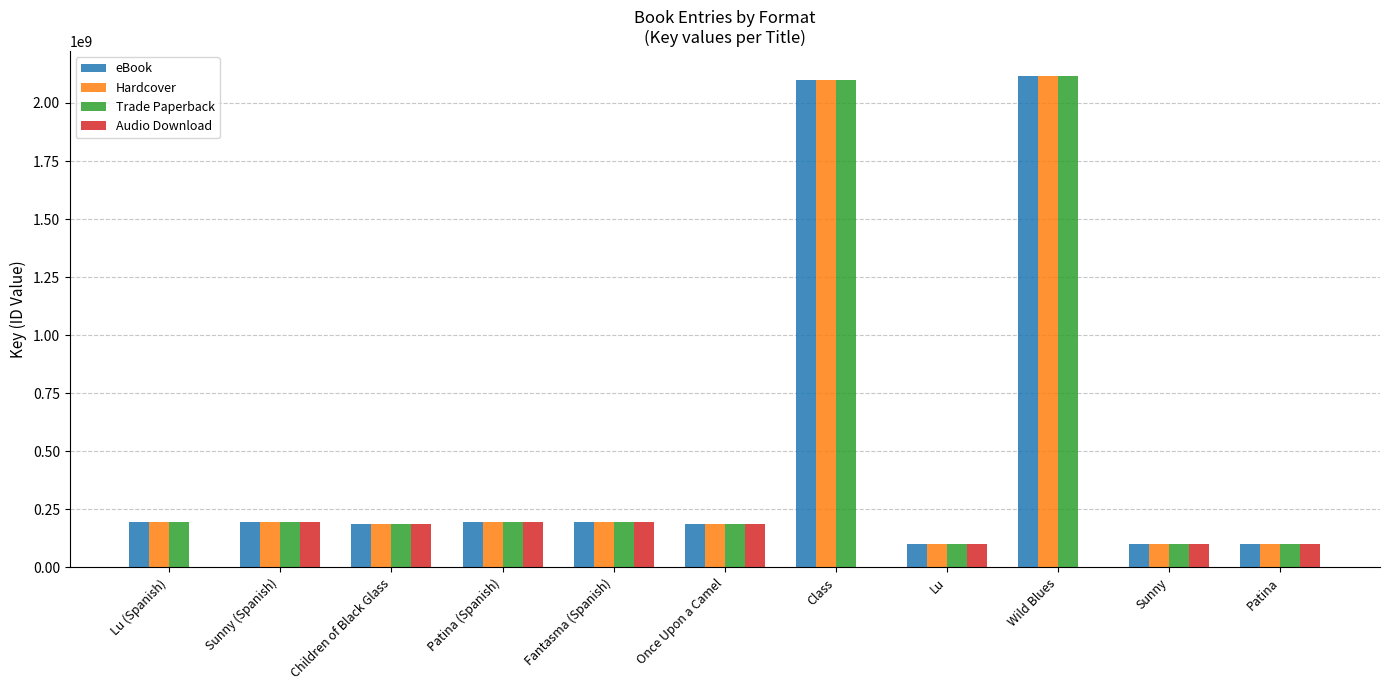

At which label is Hardcover closest to 1108636330?

Lu (Spanish)